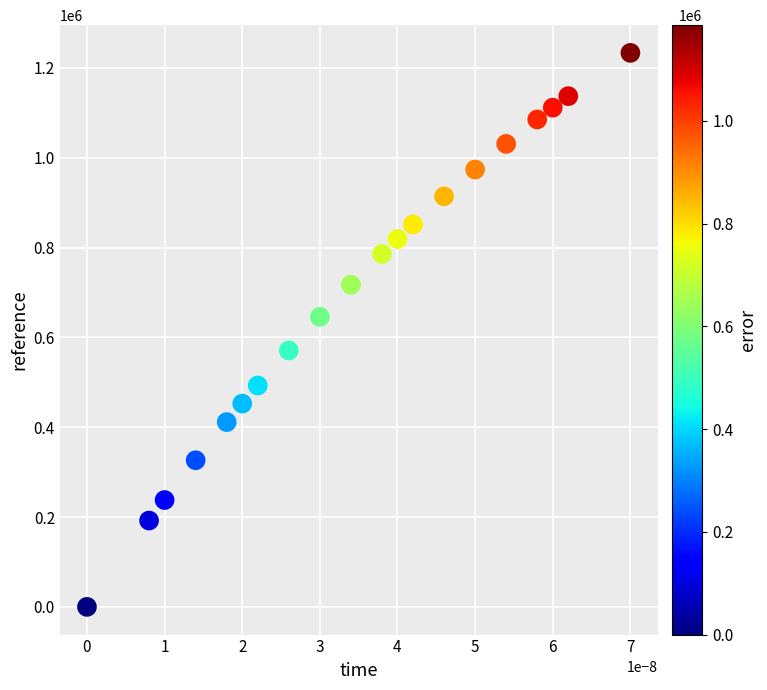

What Y value in the scatter plot is closest to 616801?

645801.8